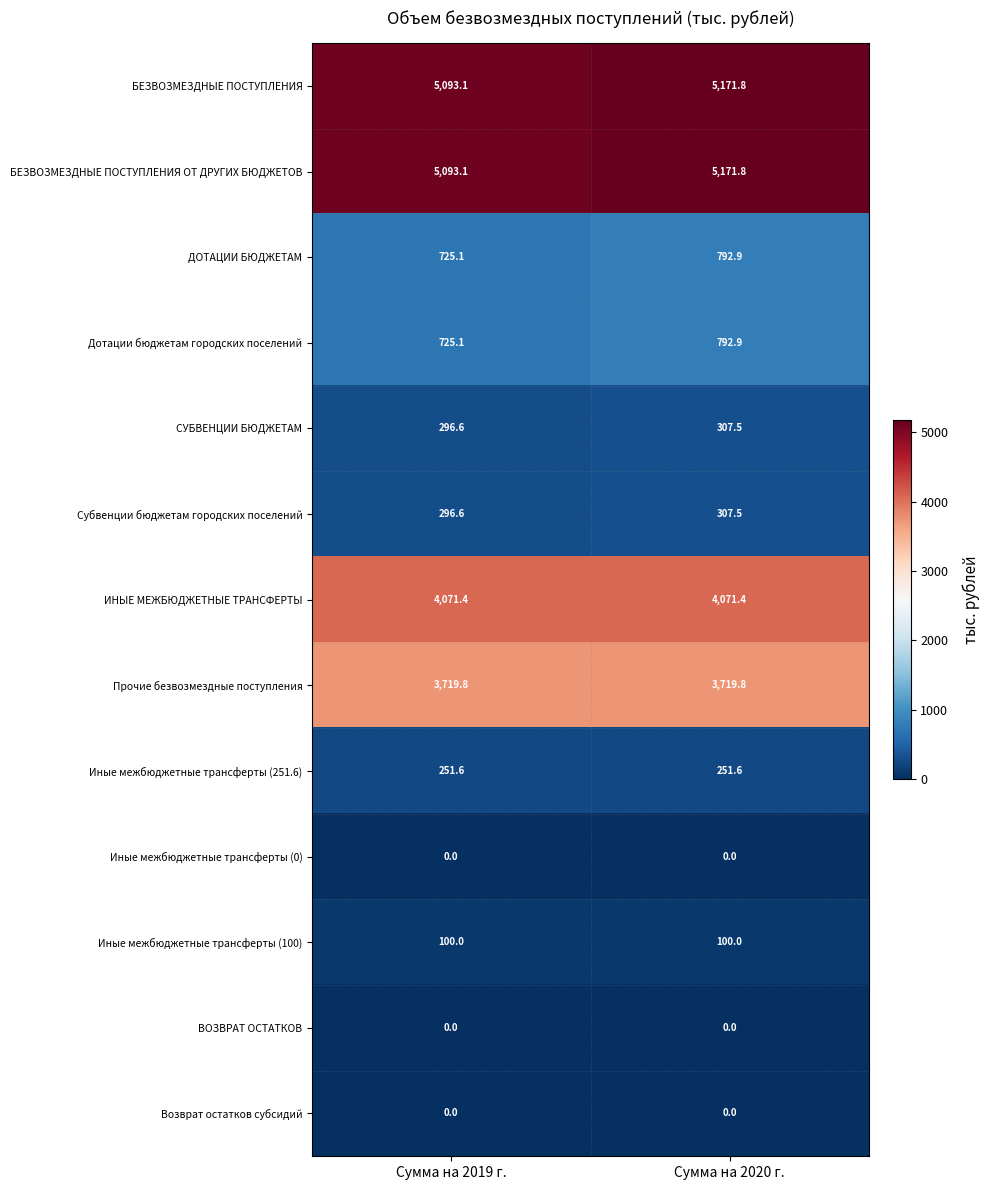

At how many categories does at least one series exceed 594?

2